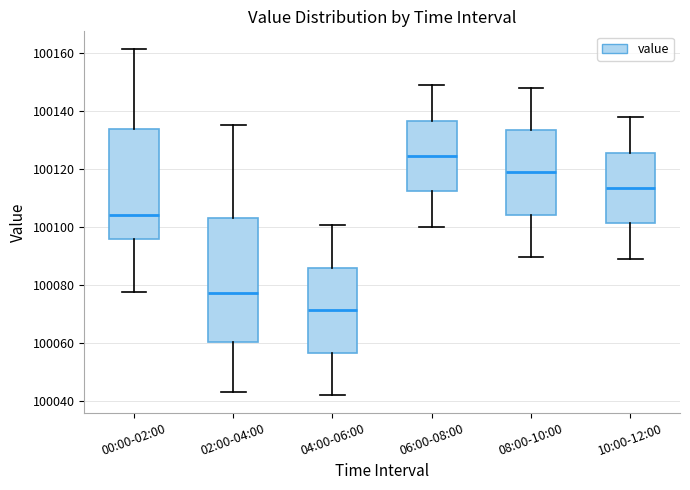

Reading left to right, transcribe this box plot: for each box, give where its median line is, the range the box spans, and where its two whiskers end, as read against the y-axis. The values are not printed on the chart, so give them approximately, as read against the axis.

00:00-02:00: median 100104, box 100096 to 100134, whiskers 100078 to 100162
02:00-04:00: median 100078, box 100060 to 100102, whiskers 100044 to 100136
04:00-06:00: median 100072, box 100056 to 100086, whiskers 100042 to 100100
06:00-08:00: median 100124, box 100112 to 100136, whiskers 100100 to 100148
08:00-10:00: median 100118, box 100104 to 100134, whiskers 100090 to 100148
10:00-12:00: median 100114, box 100102 to 100126, whiskers 100090 to 100138